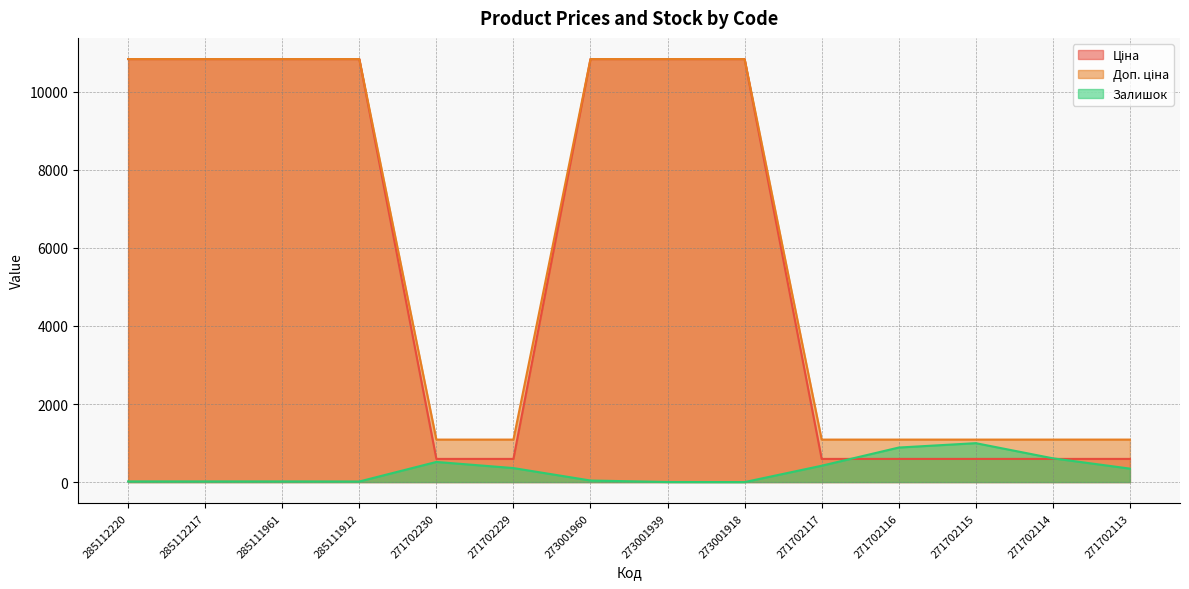

What is the sum of all Ціна values?

80037.2